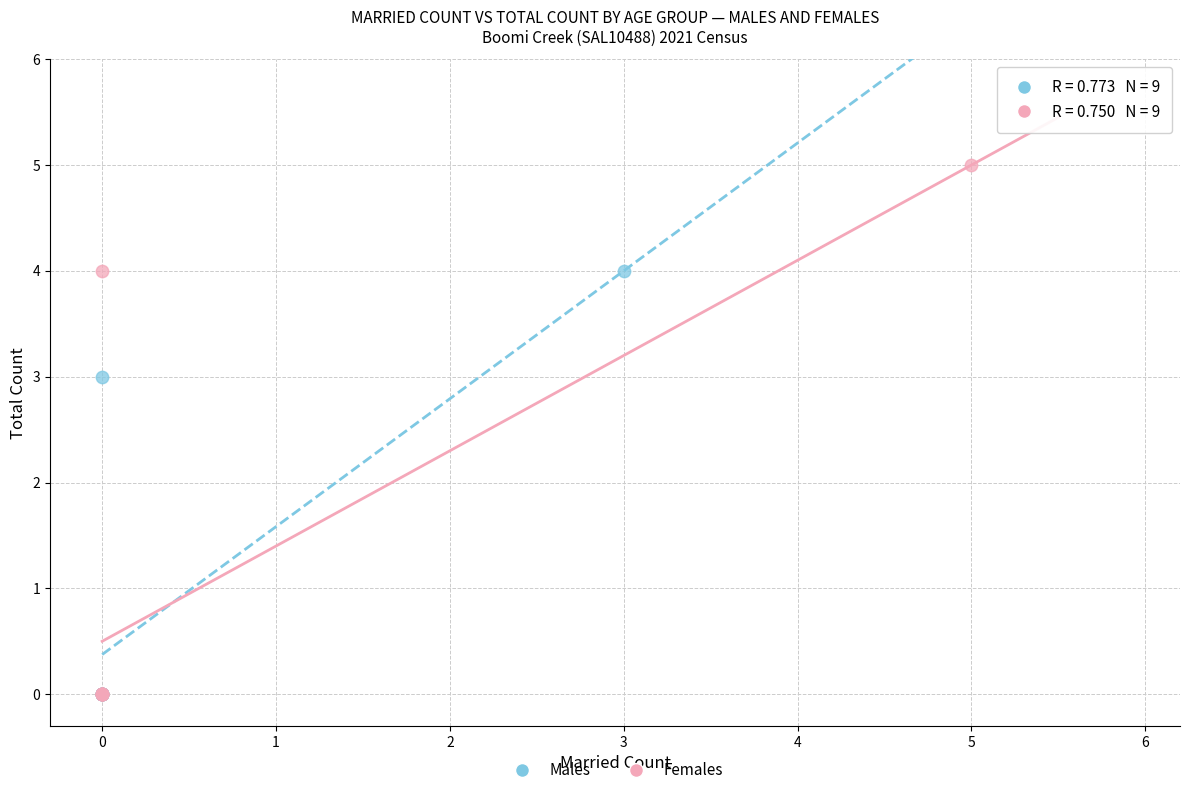

What are all the series names shown in the legend?

Males, Females